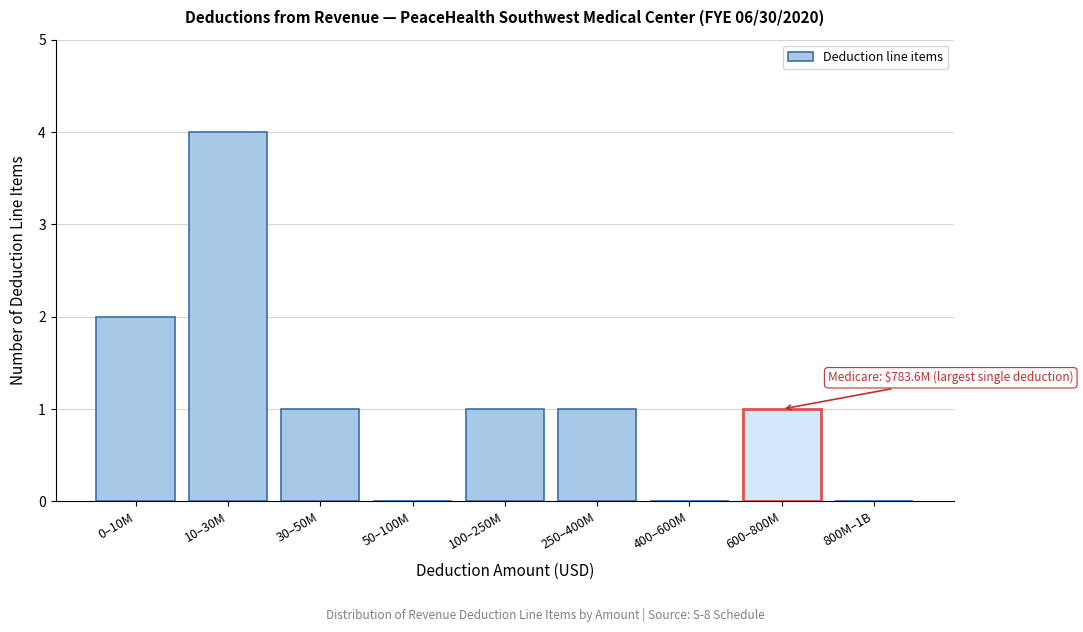

Reading left to right, transcribe all the data shown in this chart.

0–10M=2	10–30M=4	30–50M=1	50–100M=0	100–250M=1	250–400M=1	400–600M=0	600–800M=1	800M–1B=0